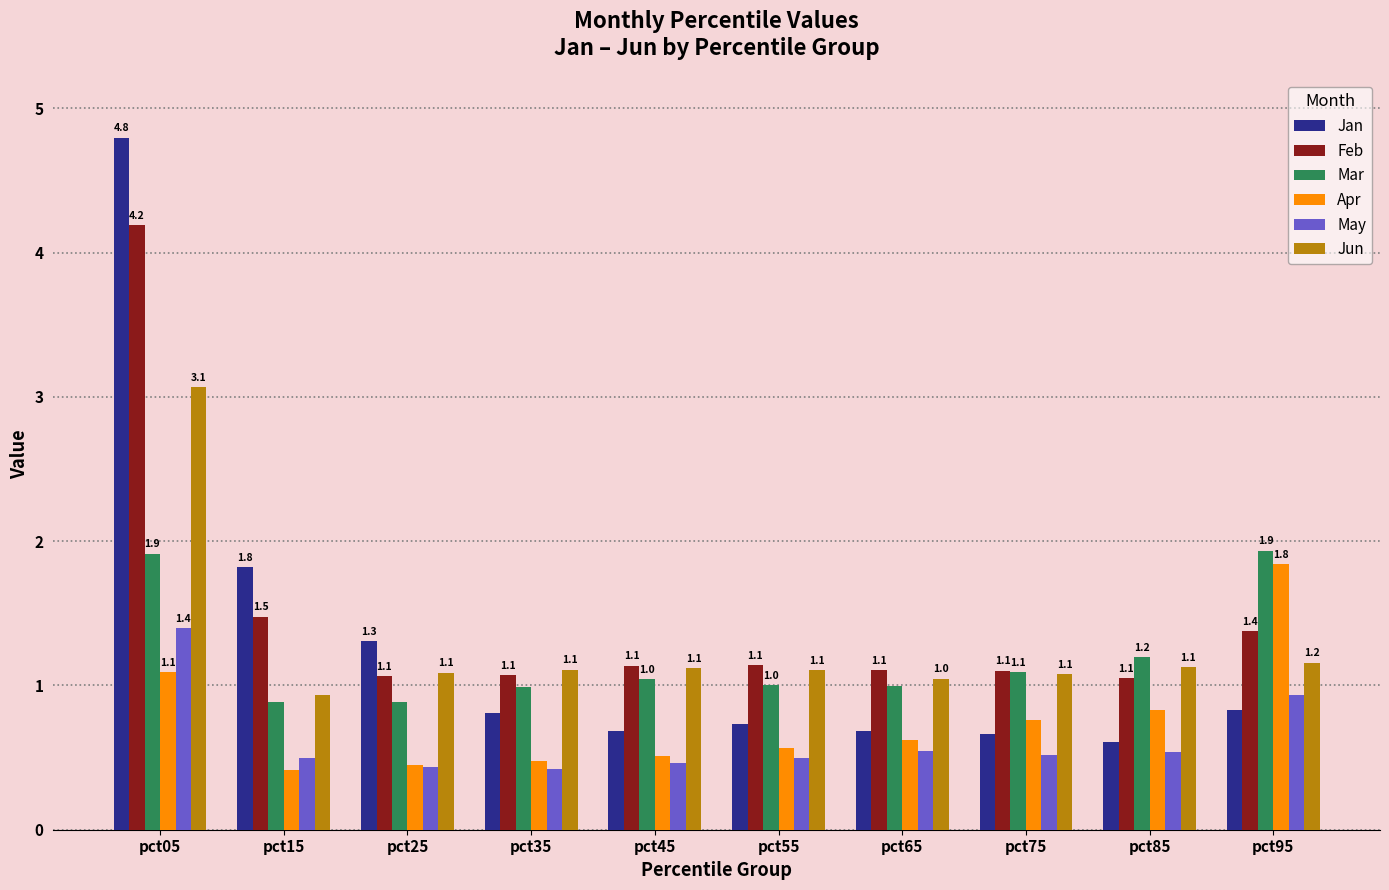

At which label does Jan reach its peak?

pct05